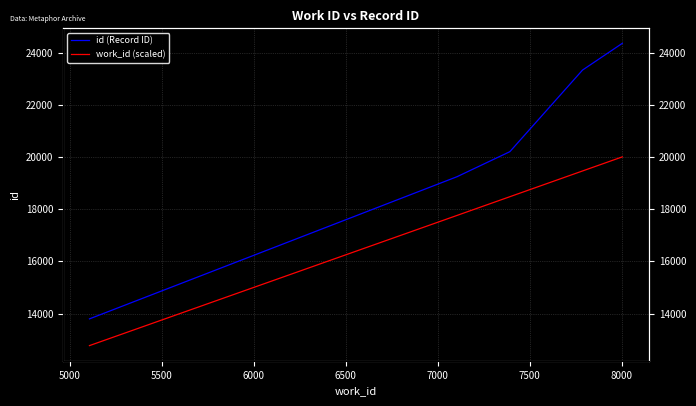

At 5500, list the series in order from smallest to largest.

work_id (scaled), id (Record ID)